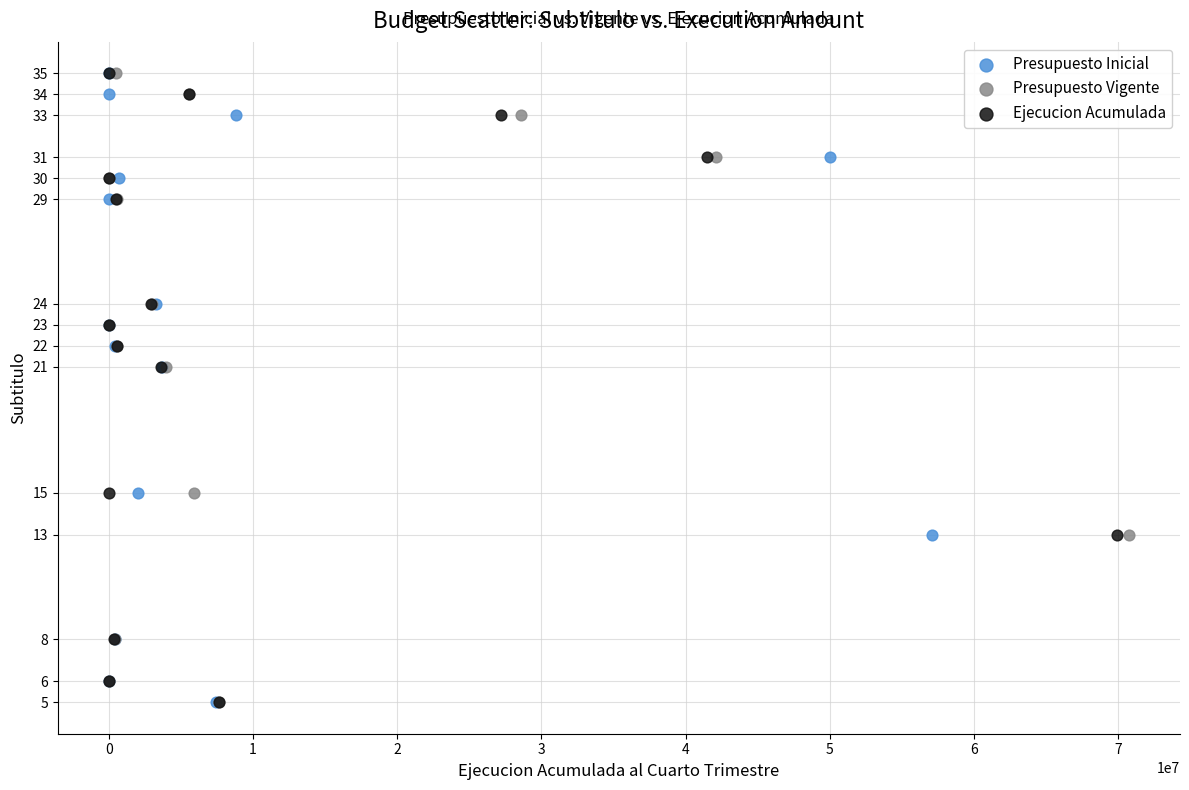

What are all the series names shown in the legend?

Presupuesto Inicial, Presupuesto Vigente, Ejecucion Acumulada